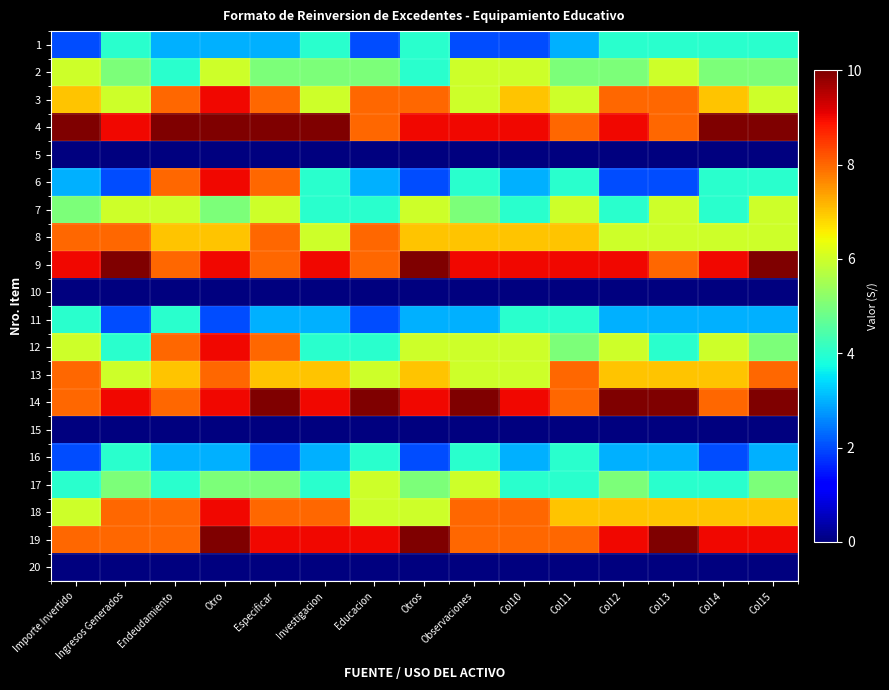

At how many categories does at least one series exceed 7?

15